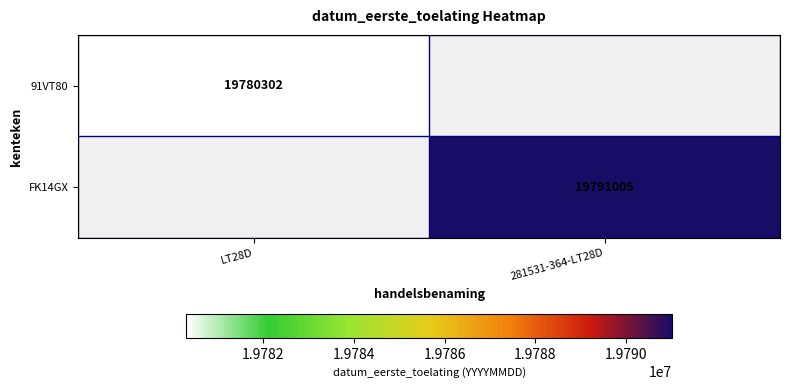

Is it true that FK14GX equals 10648390 at 281531-364-LT28D?

False